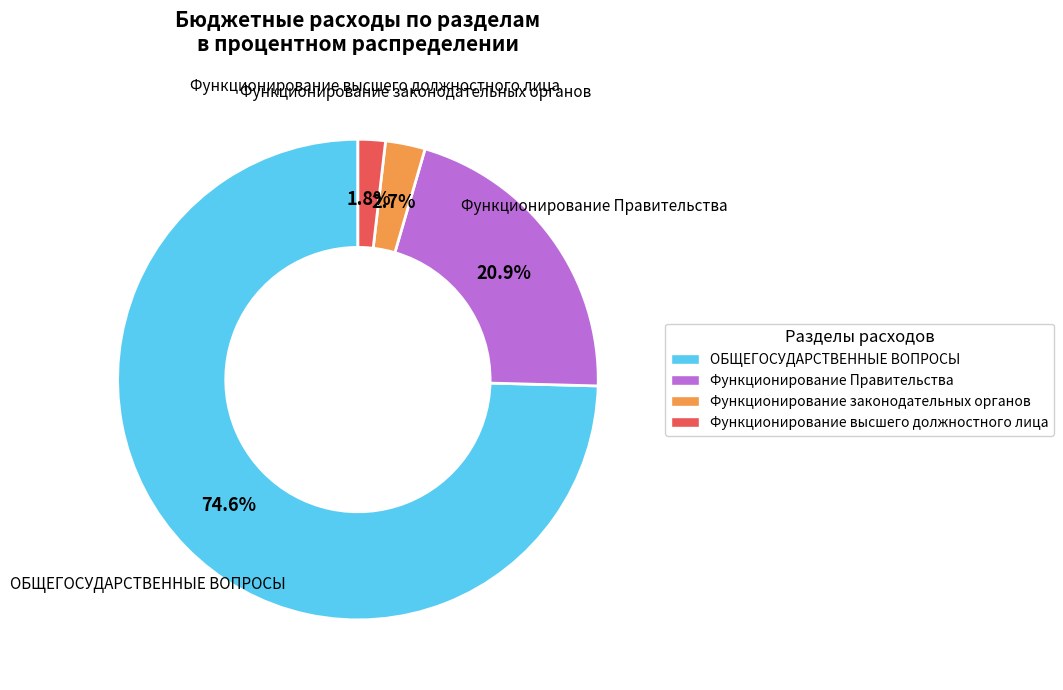

Is there a majority slice in this chart?

Yes